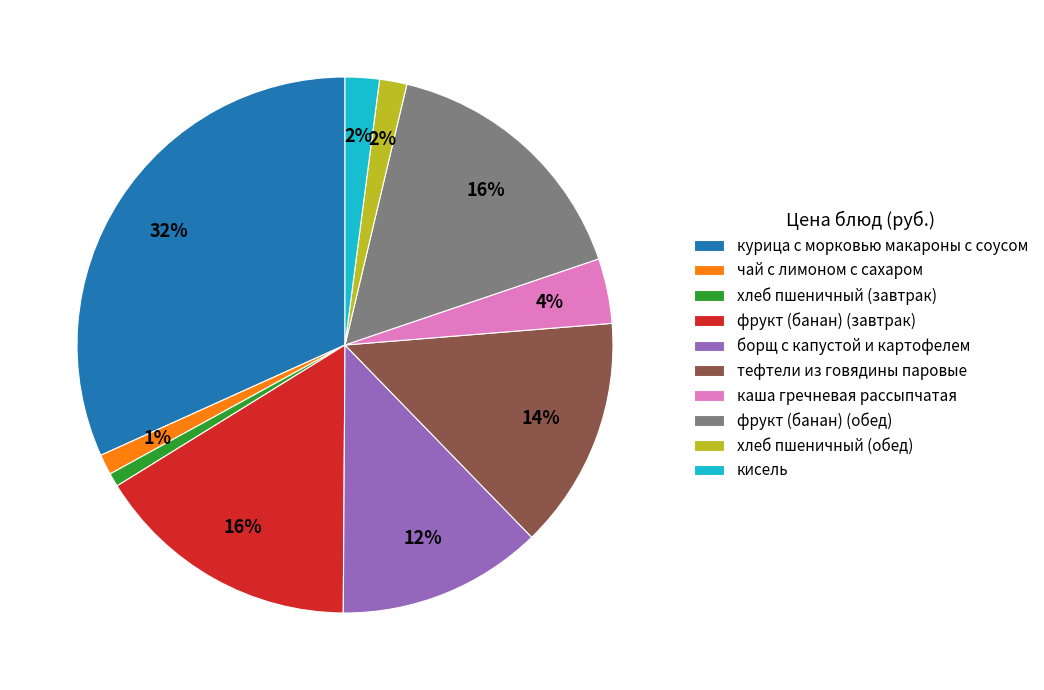

To the nearest percent, what portion does фрукт (банан) (обед) represent?

16%